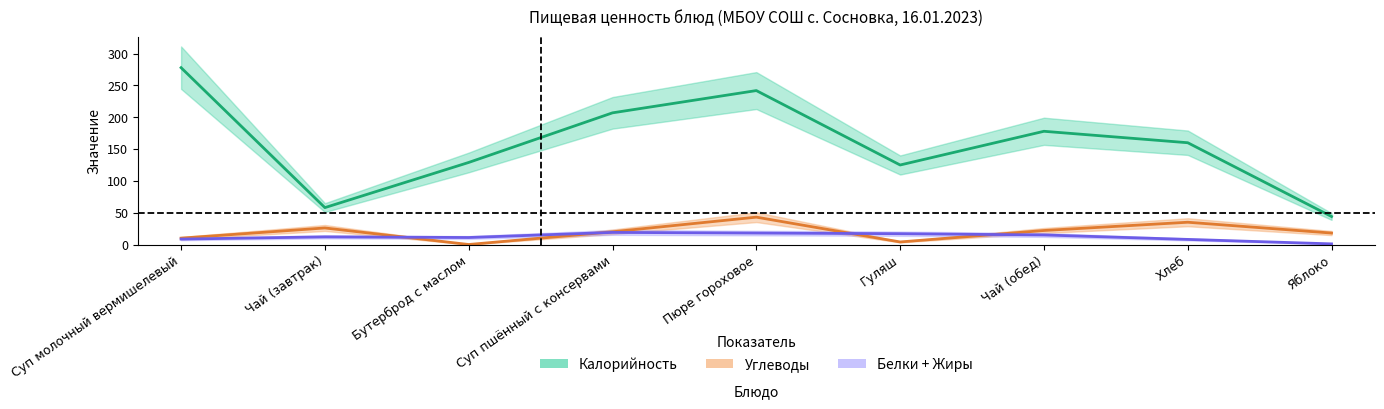

The Углеводы series shows 18 at Яблоко. True or false?

True